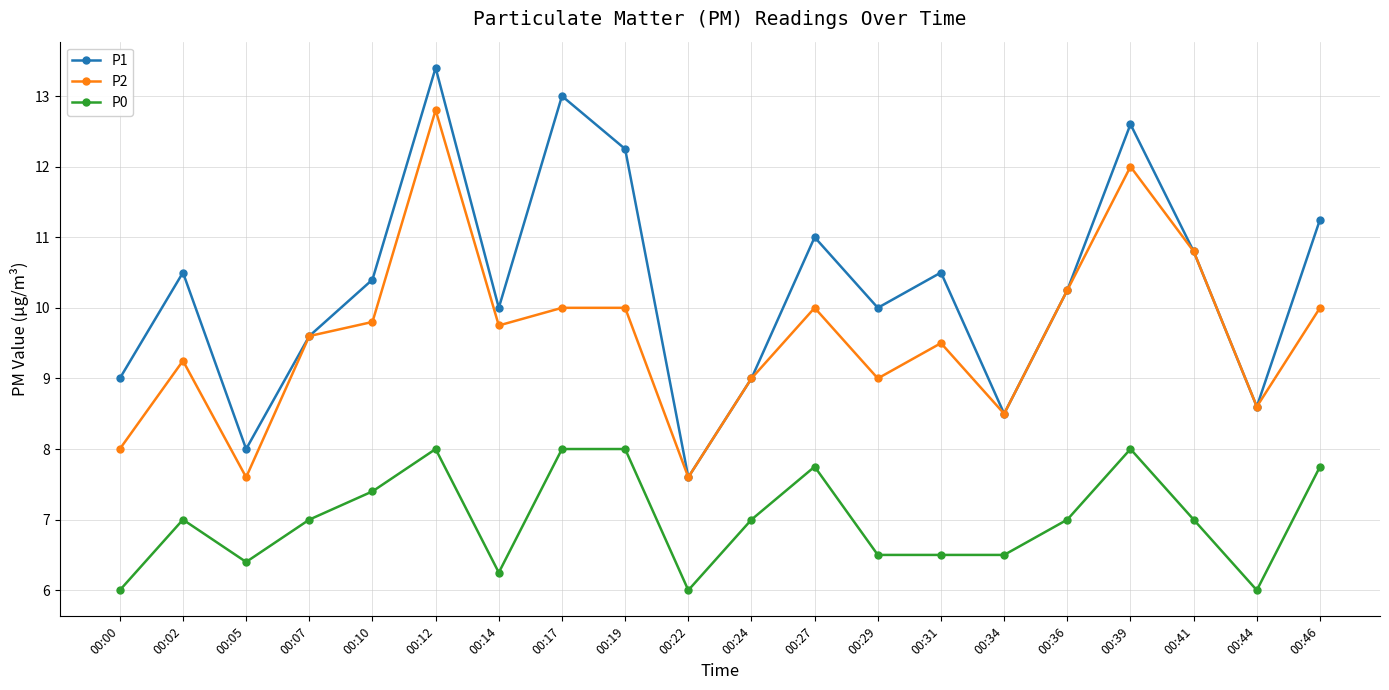

Where does the P2 series first go above 9?

00:02